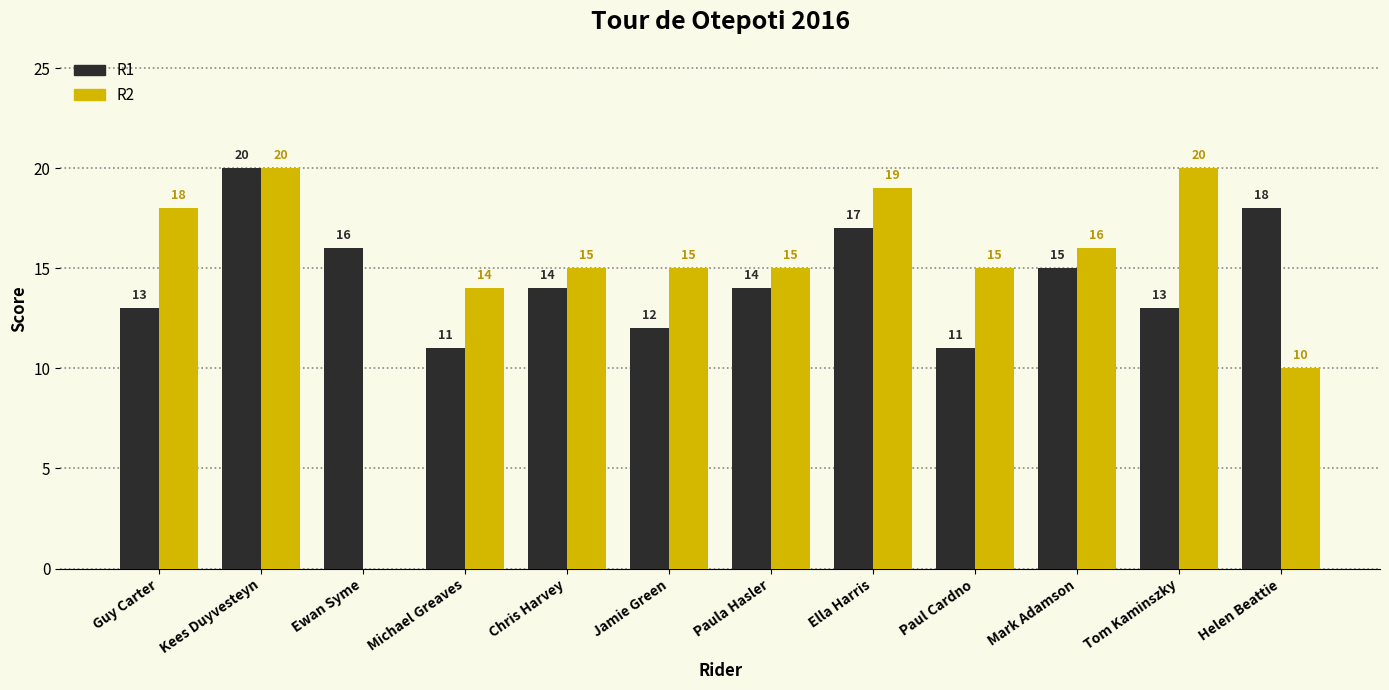

At which category is the sum across all series the highest?

Kees Duyvesteyn